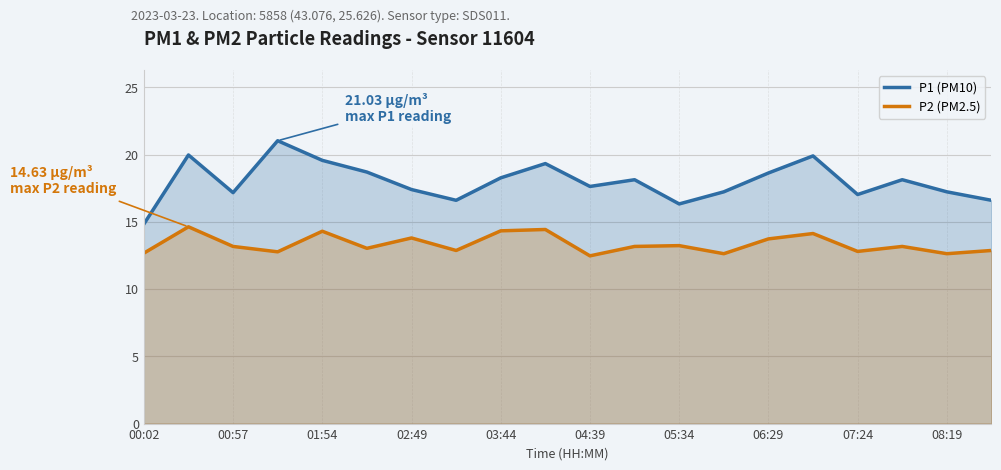

What is the minimum value shown in the chart?

12.5